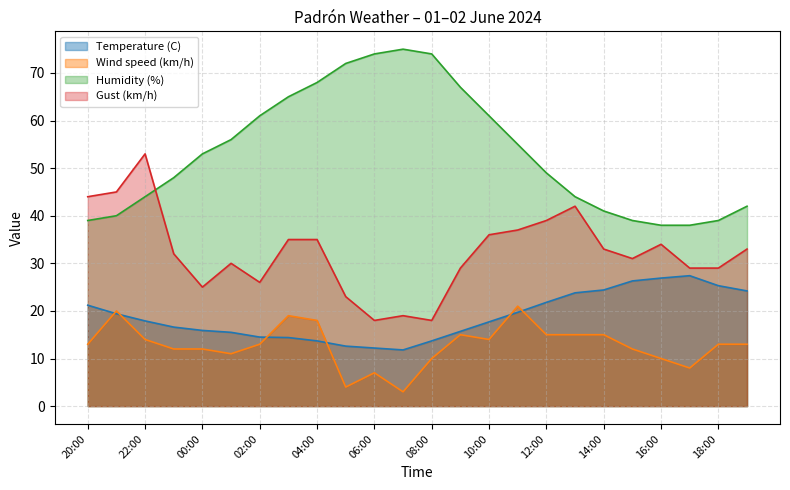

True or false: Temperature (C) has a value of 14.5 at 02:00.

True